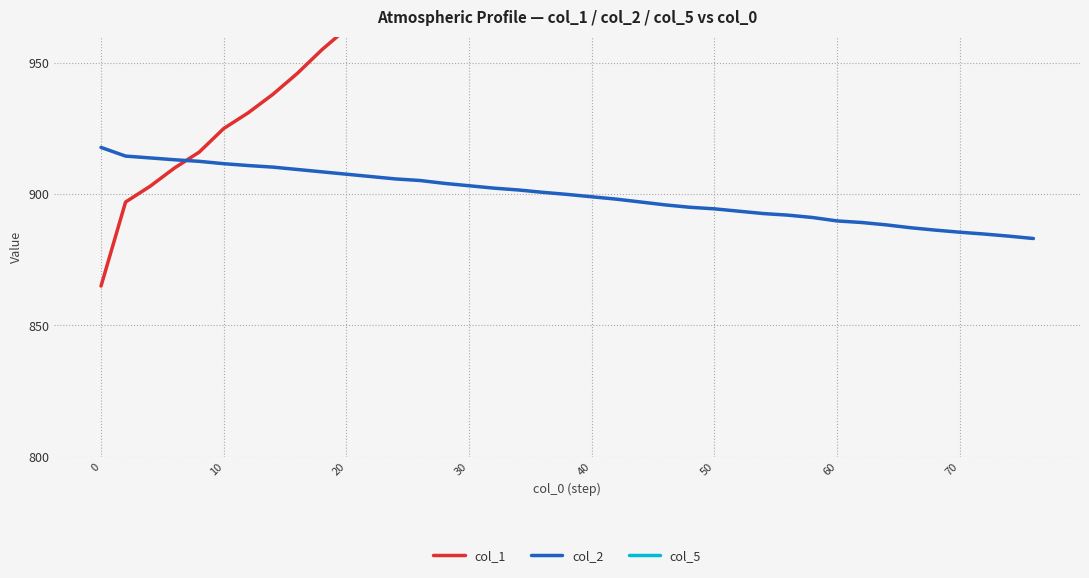

Is it true that col_2 equals 898.1 at 21?

True